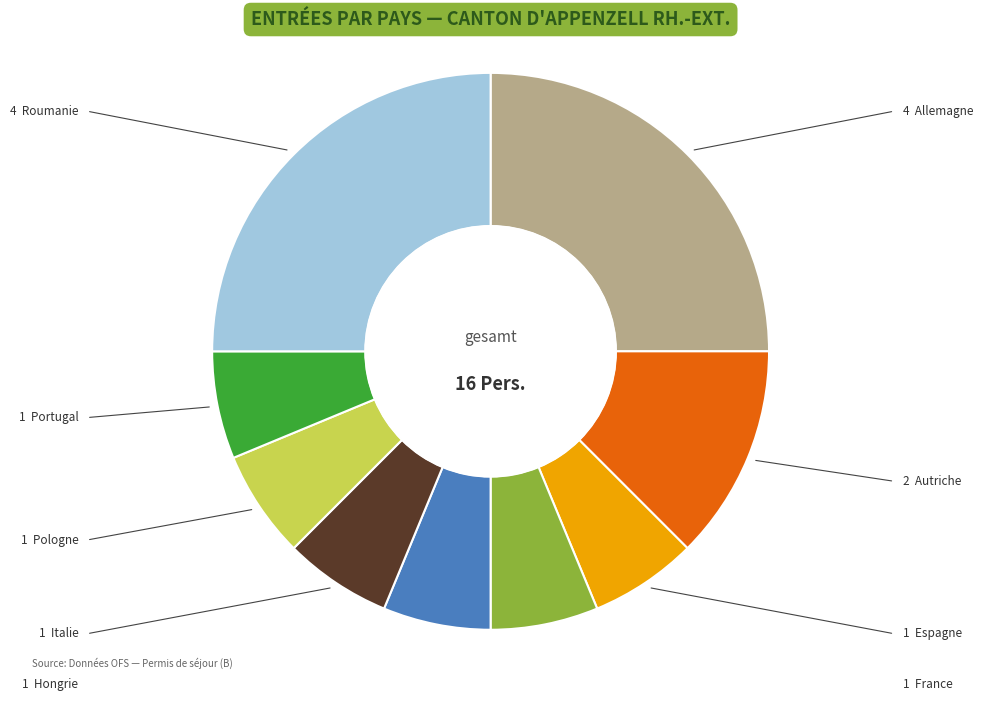

Does any single category account for the majority?

No